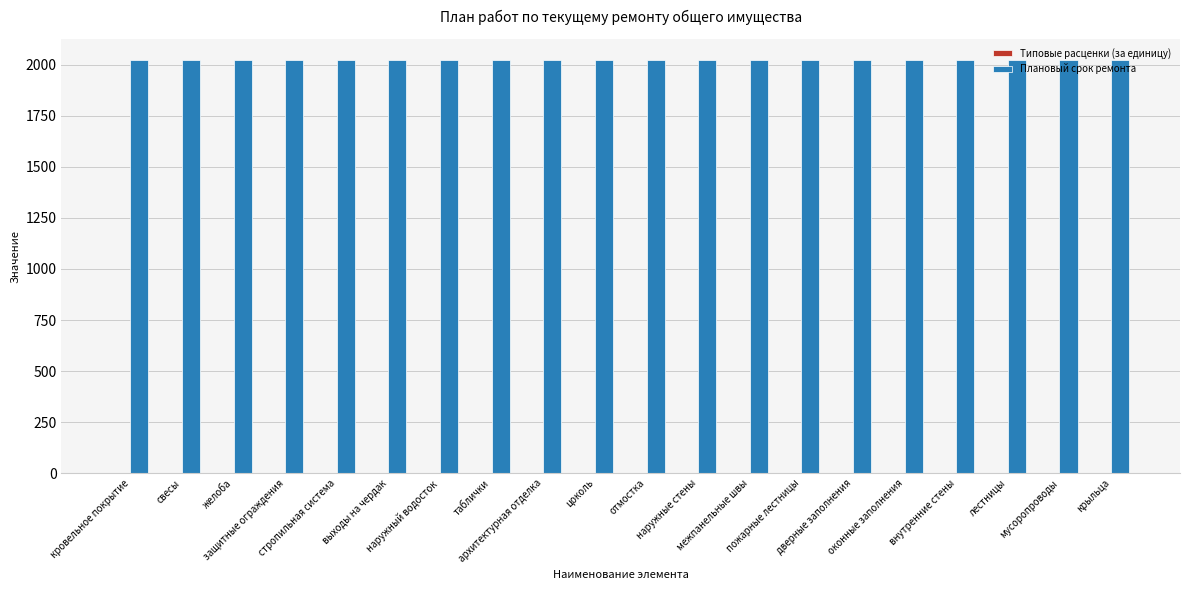

Is the value of Плановый срок ремонта at желоба greater than the value of Типовые расценки (за единицу) at крыльца?

Yes